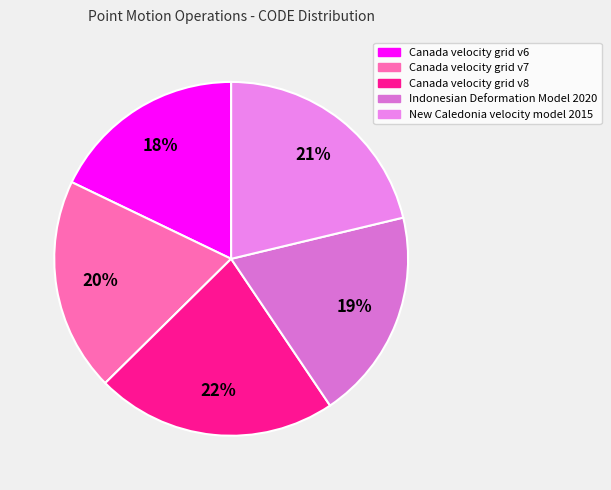

What percentage is the Canada velocity grid v8 slice, to the nearest percent?

22%